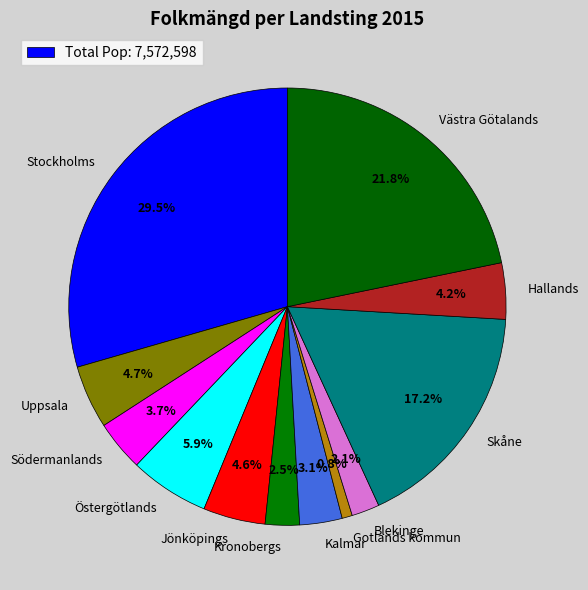

To the nearest percent, what is the average slice percentage?

8%